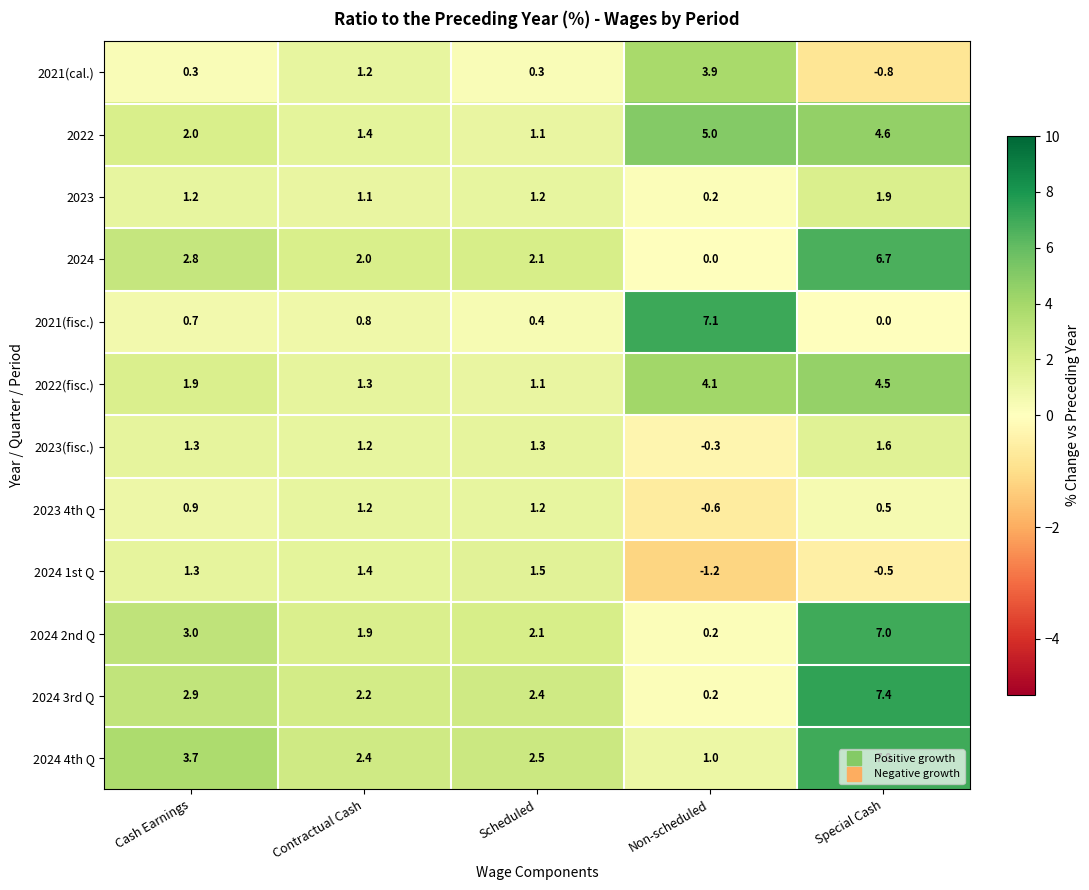

How many categories are shown in the chart?

5